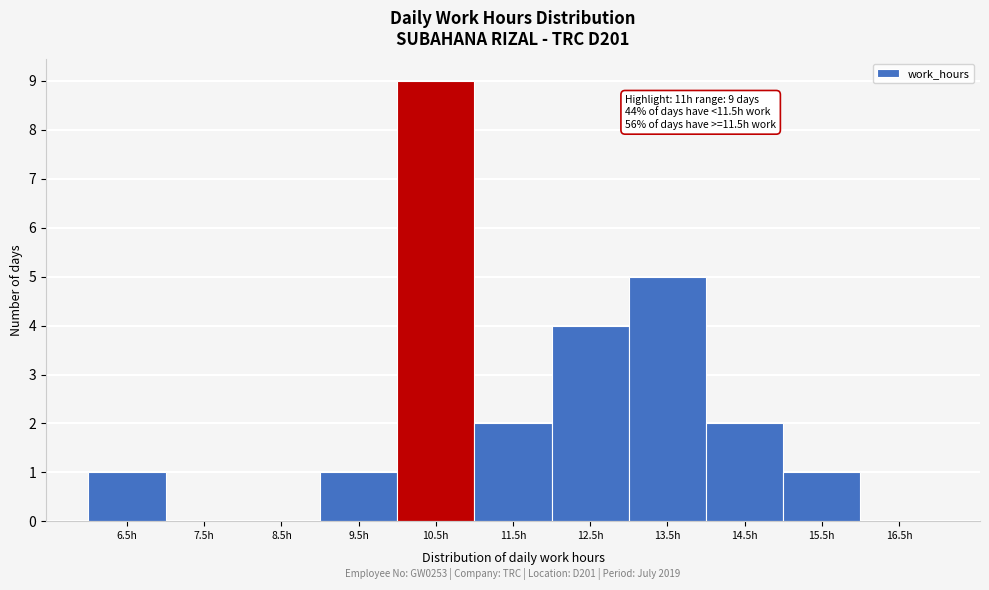

Reading left to right, list all the values displayed in this chart.

6.5h=1	7.5h=0	8.5h=0	9.5h=1	10.5h=9	11.5h=2	12.5h=4	13.5h=5	14.5h=2	15.5h=1	16.5h=0